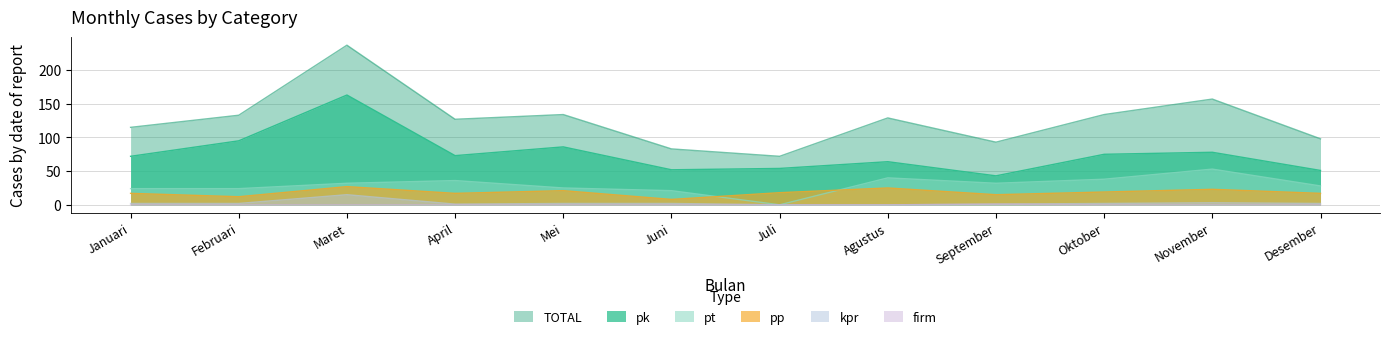

Where is the first local maximum for pp?

Maret